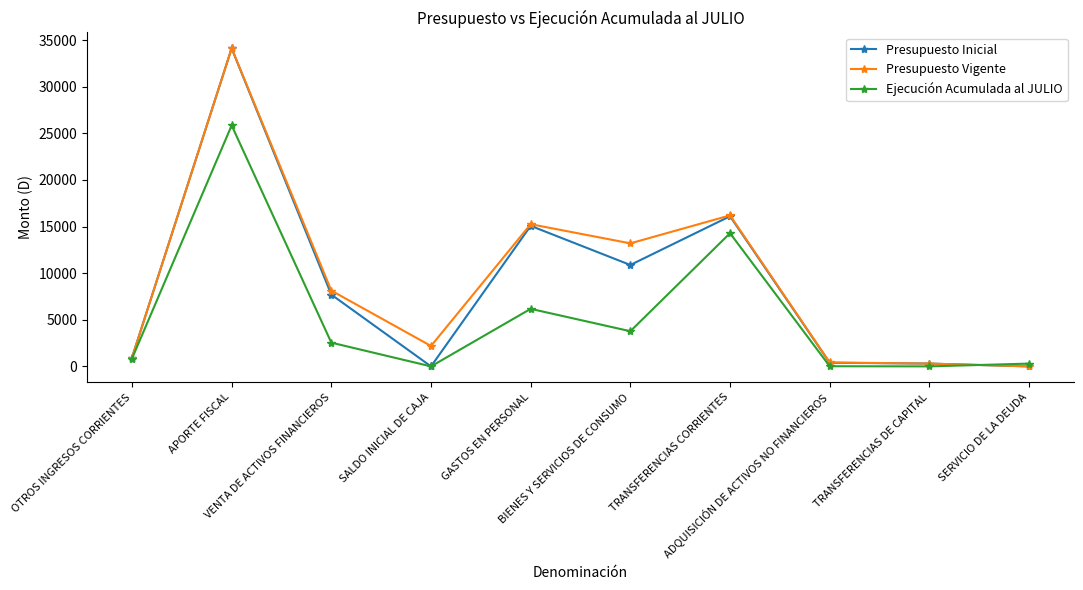

How many categories are shown in the chart?

10